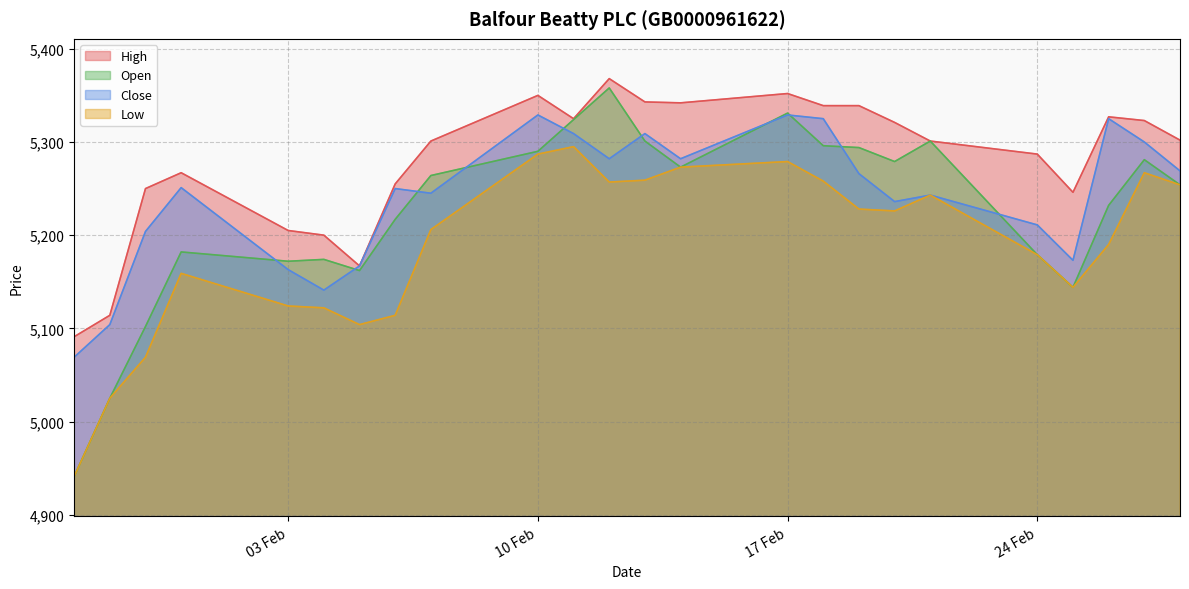

Which category has the lowest value in the Low series?

28.01.2025